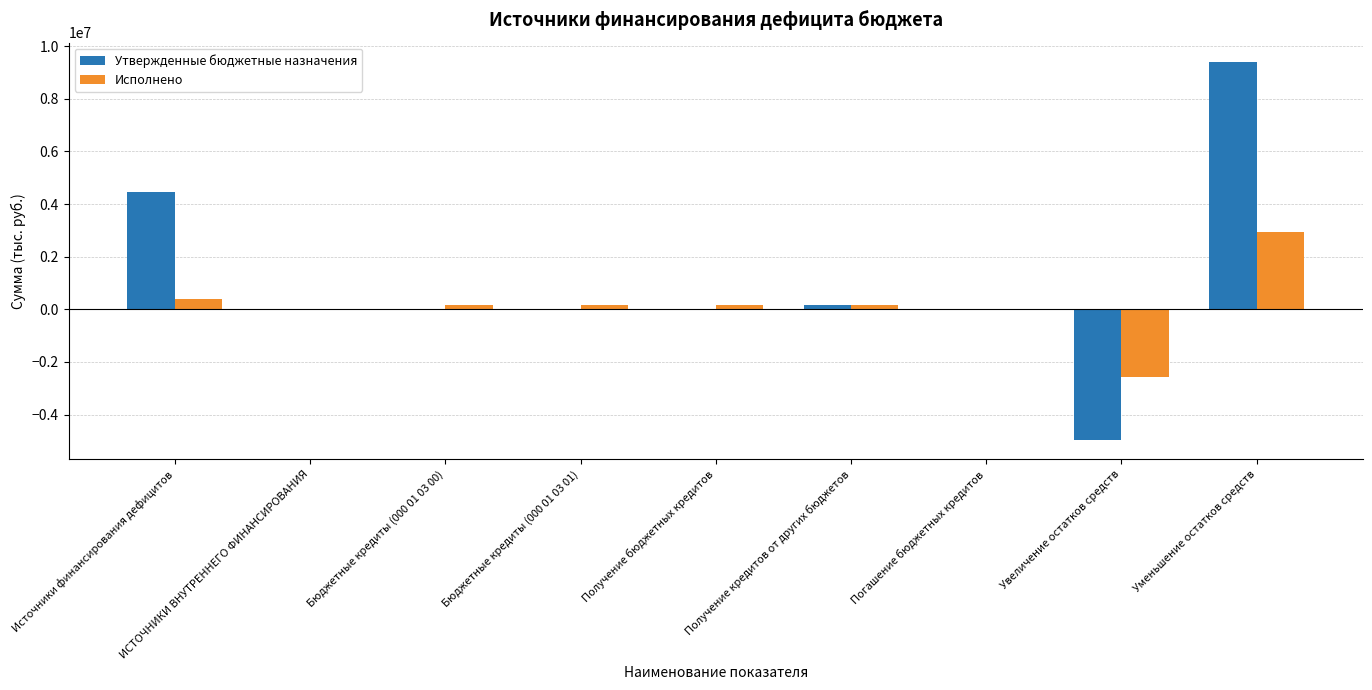

The Утвержденные бюджетные назначения series shows 0.0 at ИСТОЧНИКИ ВНУТРЕННЕГО ФИНАНСИРОВАНИЯ. True or false?

True